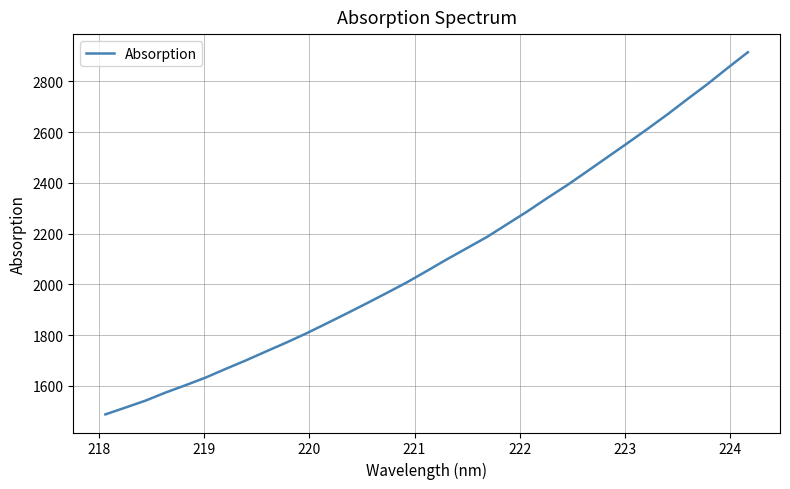

What is the maximum value shown in the chart?

2915.0